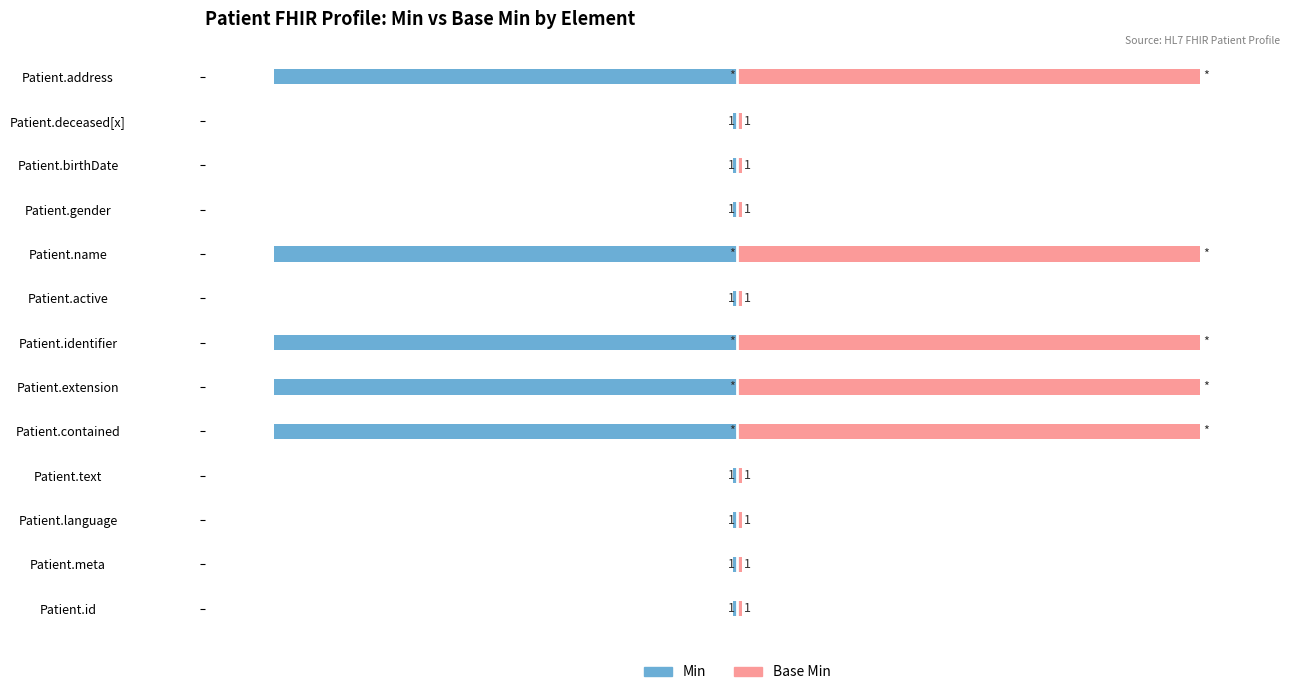

What is the difference between the second highest and second lowest values in the Base Min series?

99